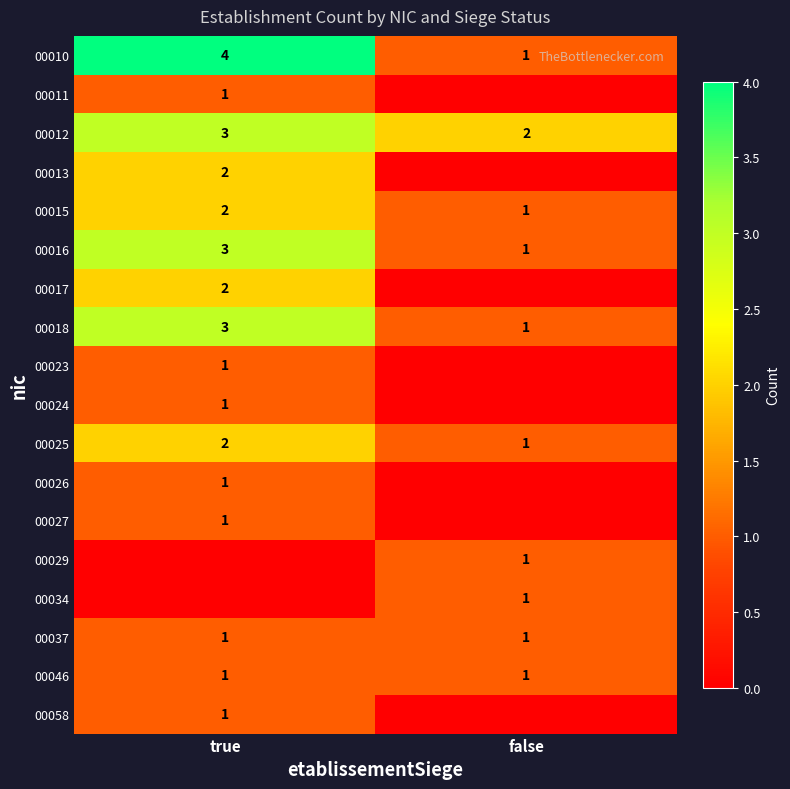

What is the sum of all 00015 values?

3